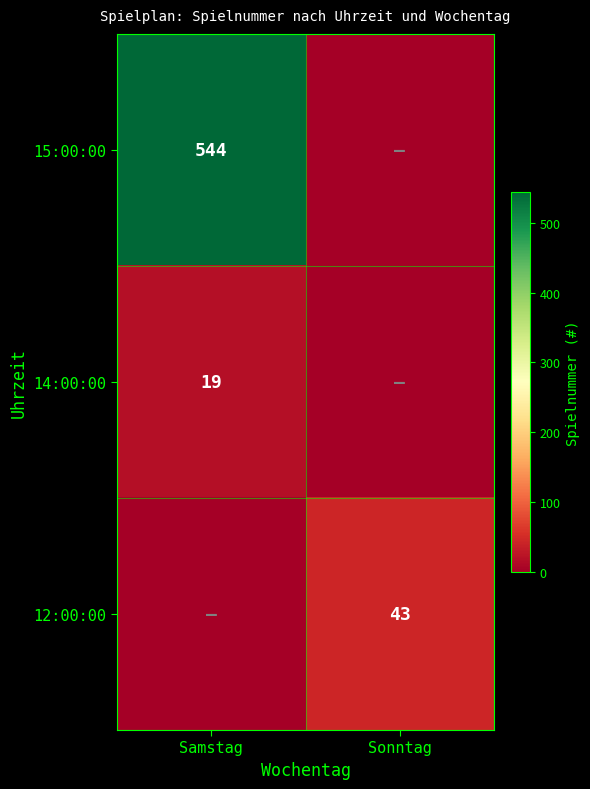

Is the value of 14:00:00 at Samstag greater than the value of 15:00:00 at Samstag?

No